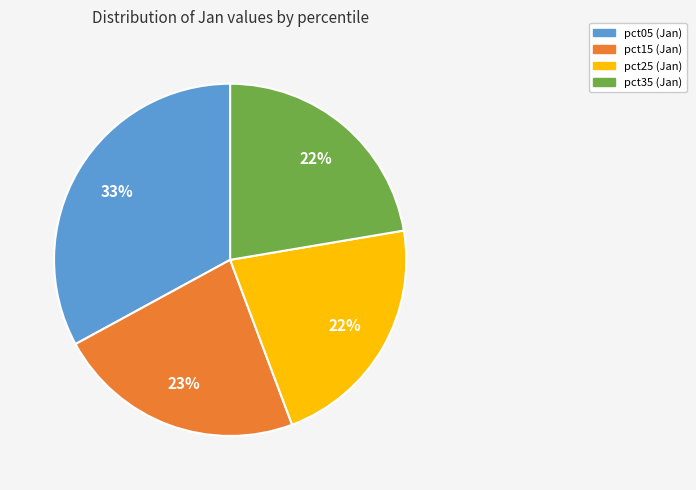

Count the number of slices in the pie.

4